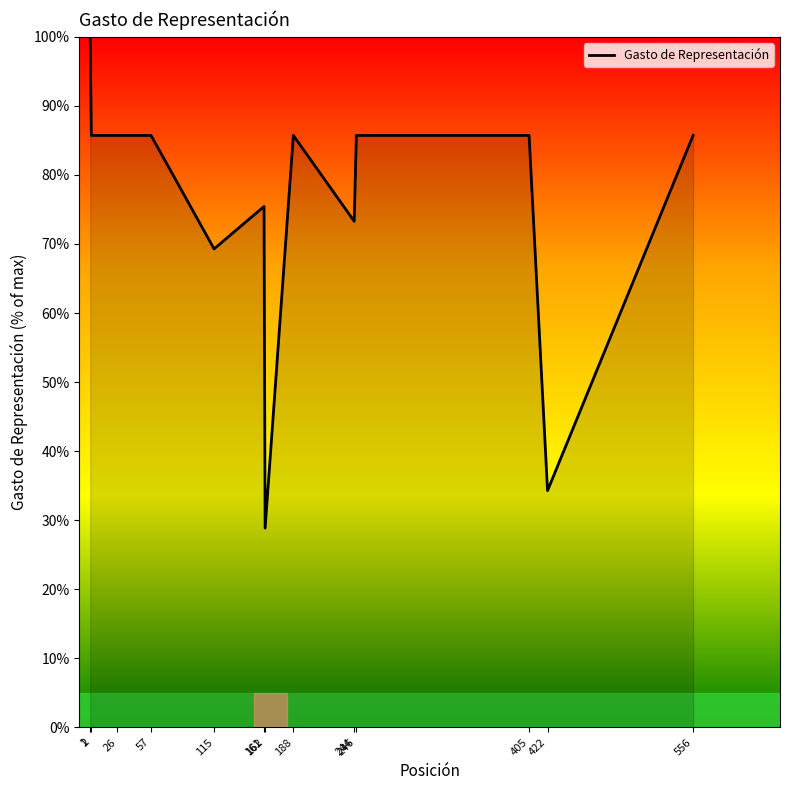

At which label does the data first exceed 85?

1